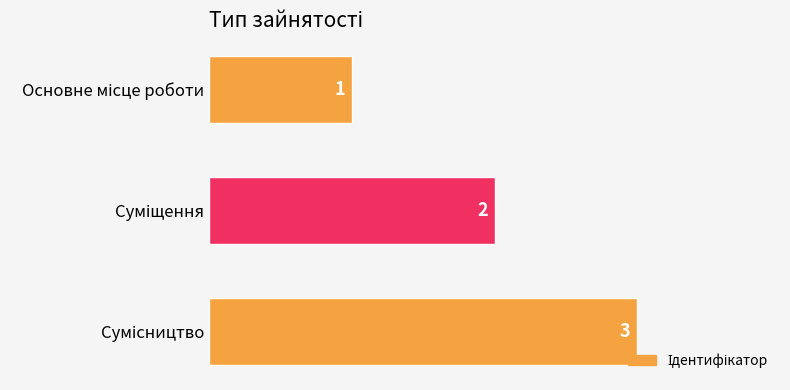

What is the value of the 2nd bar from the top?

2